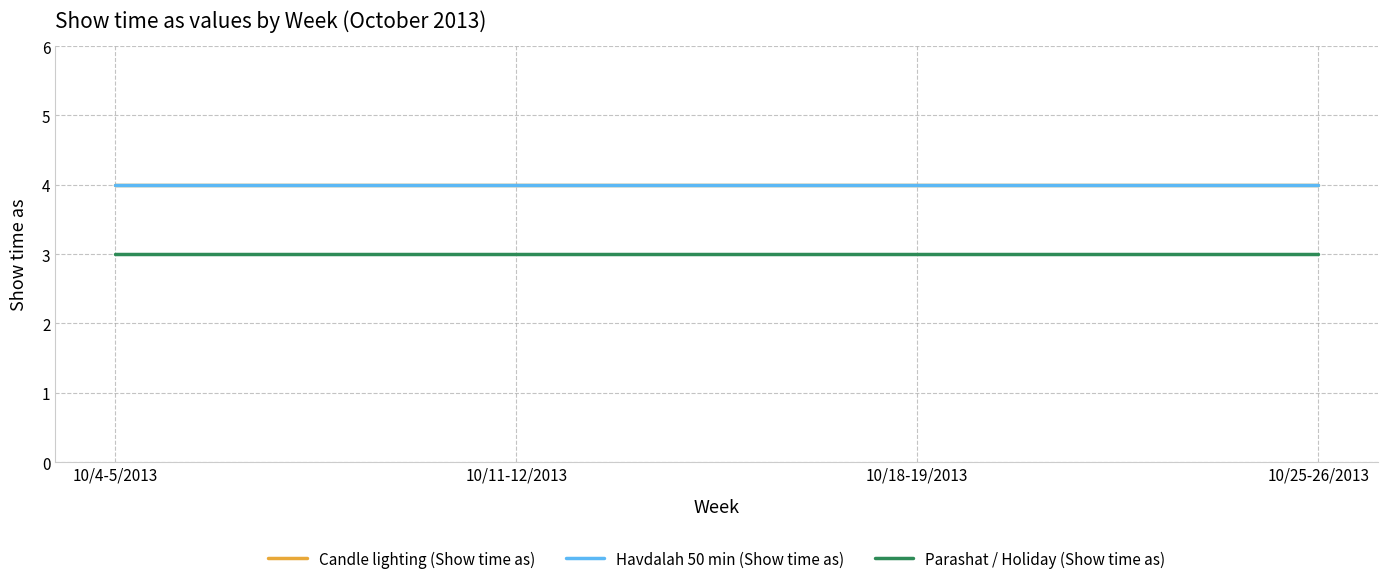

Rank the series at 10/25-26/2013 from lowest to highest value.

Parashat / Holiday (Show time as), Candle lighting (Show time as), Havdalah 50 min (Show time as)